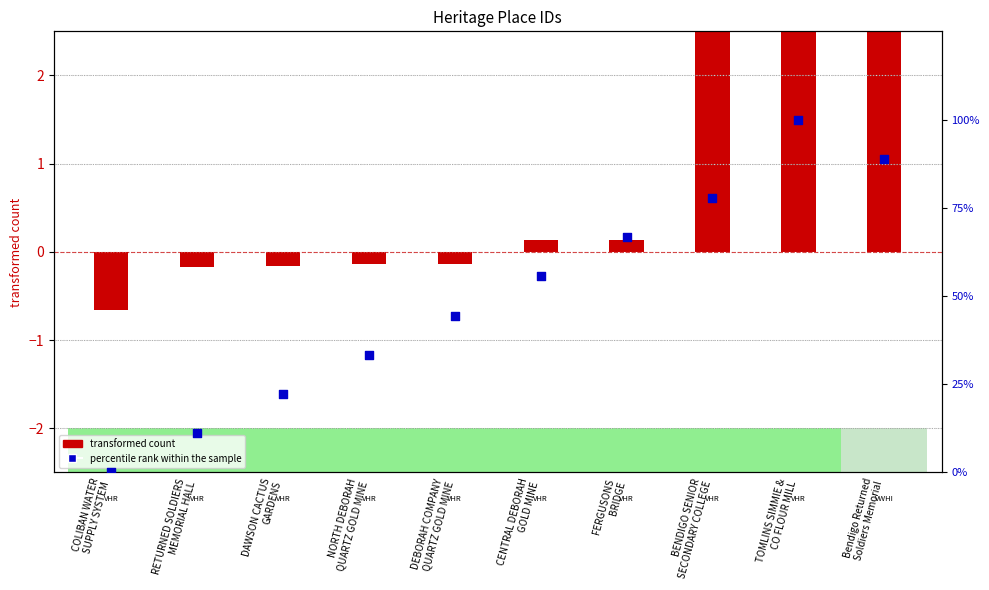

Approximately how many times larger is the value at FERGUSONS
BRIDGE compared to CENTRAL DEBORAH
GOLD MINE?

1.2